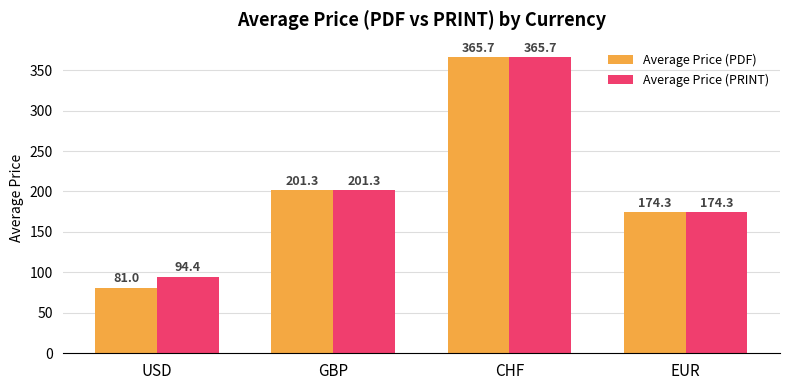

What is the greatest value displayed?

365.7